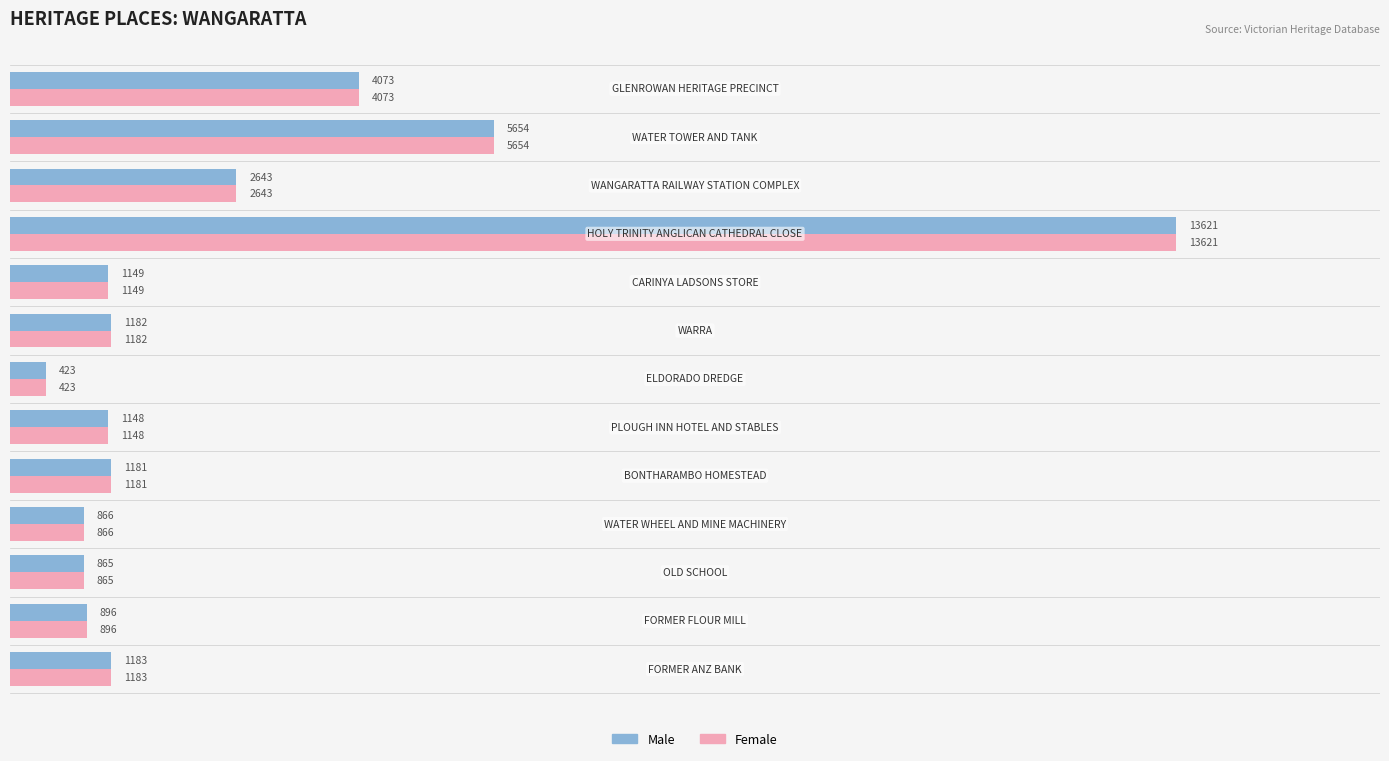

What is the difference between the maximum and minimum values in the Female series?

13198